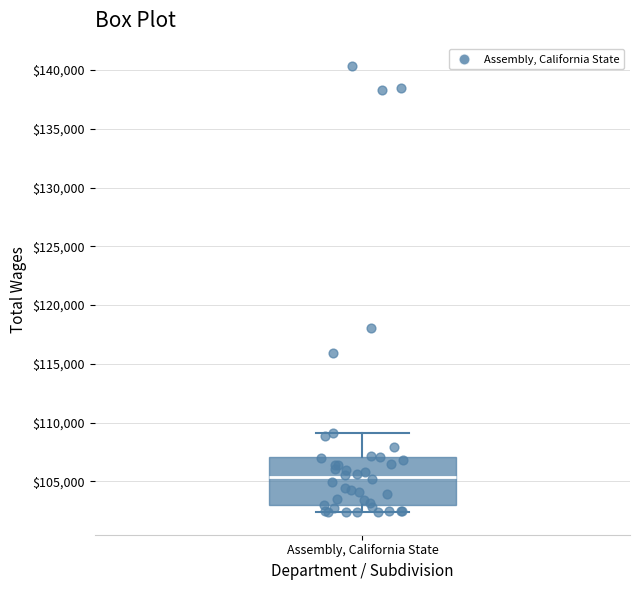

Where does the upper whisker of the box for Assembly, California State end on the y-axis? The values are not printed on the chart, so give them approximately, as read against the axis.

109000